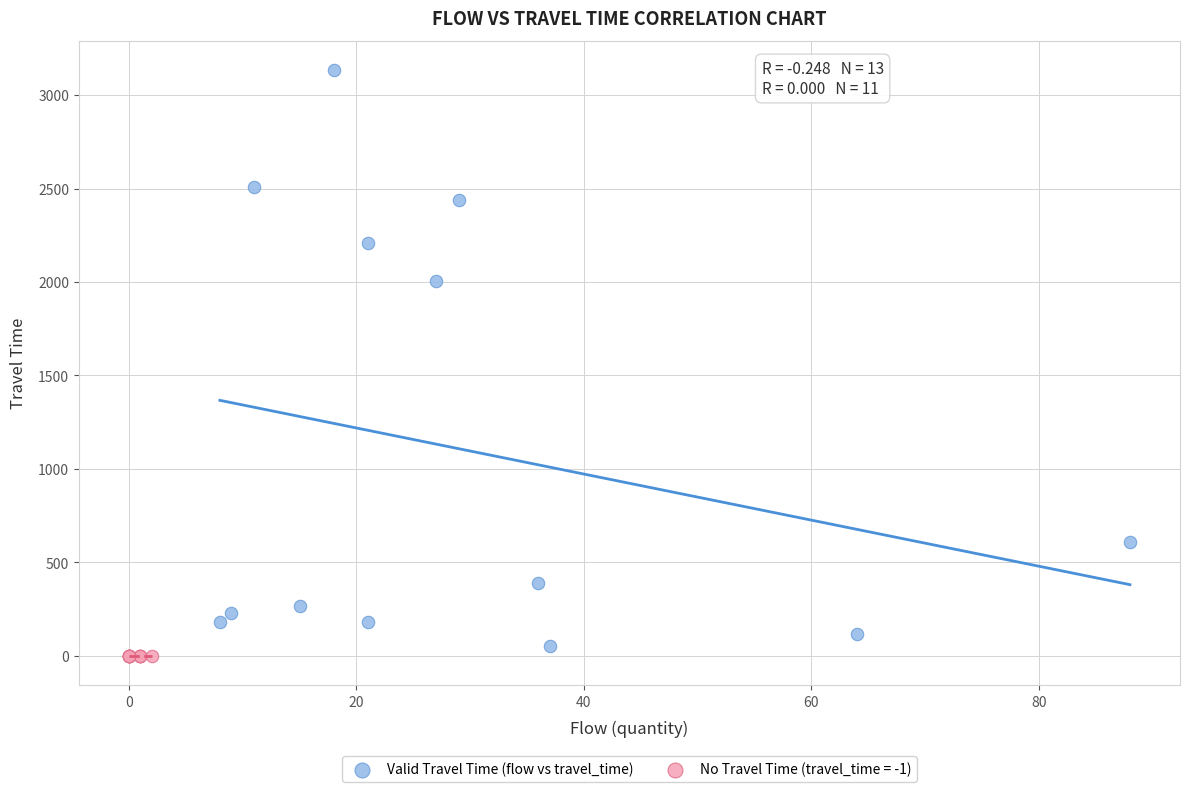

Which series reaches the maximum Y coordinate?

Valid Travel Time (flow vs travel_time)